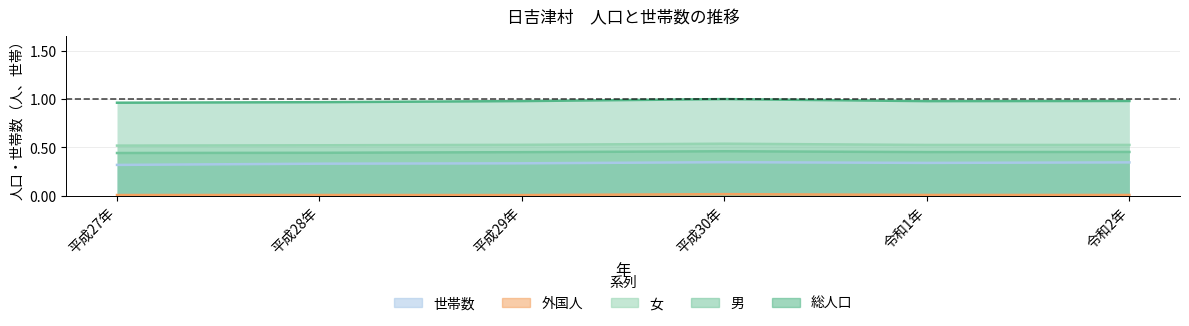

Is the value of 外国人 at 平成27年 greater than the value of 男 at 令和2年?

No